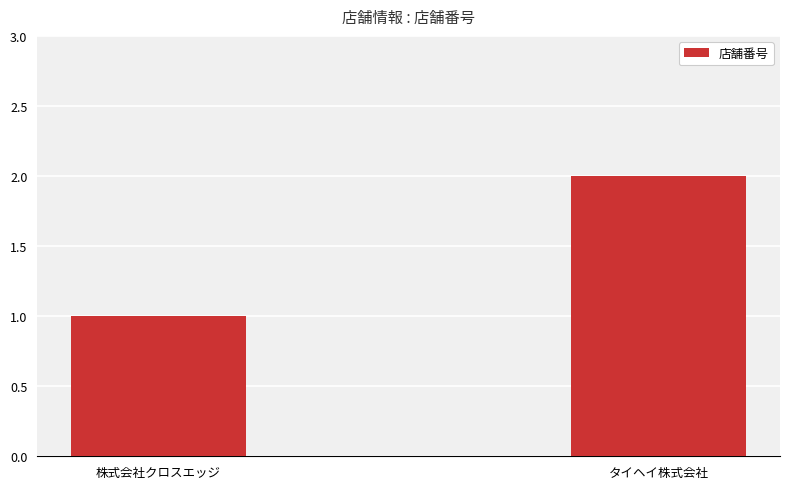

List the labels in order of value, smallest first.

株式会社クロスエッジ, タイヘイ株式会社